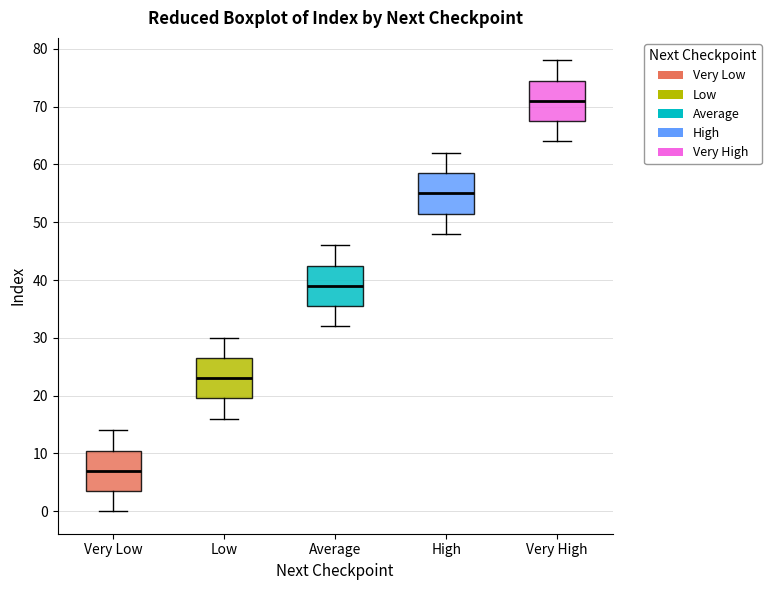

Which box has the highest median line?

Very High